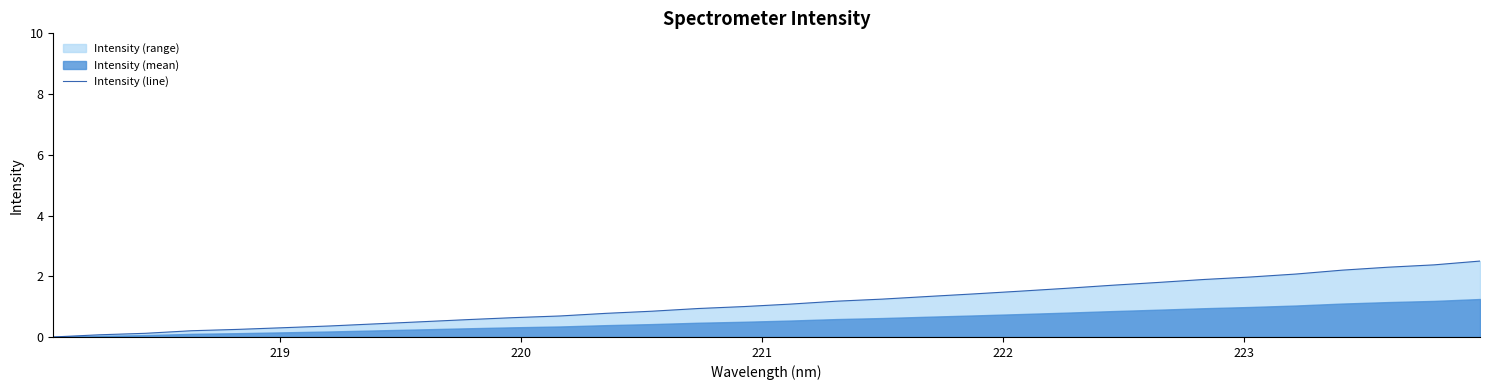

What is the maximum value for Intensity (line)?

2.5